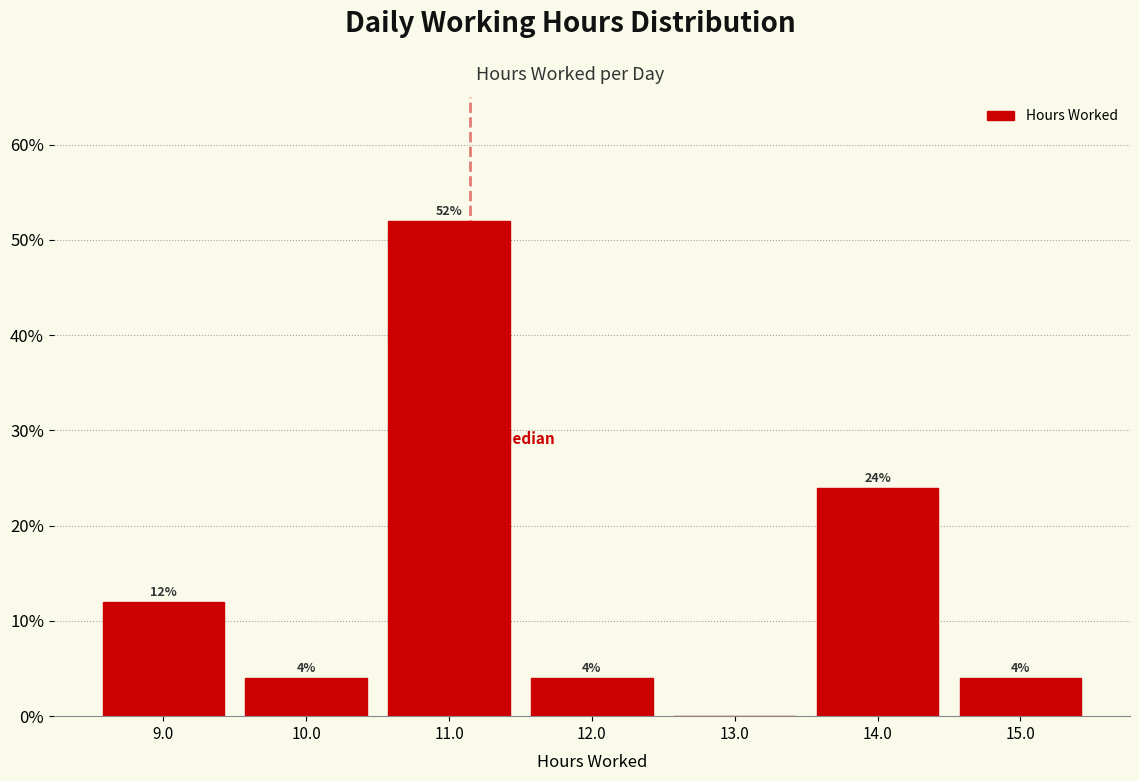

Over which range of the x-axis is the bar tallest?

10.5 to 11.5